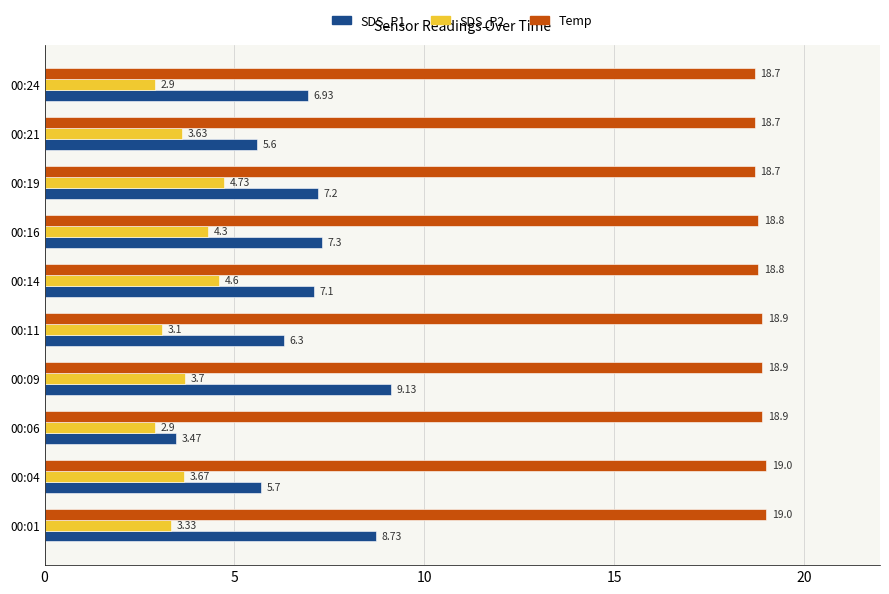

Which series has the widest spread of values?

SDS_P1